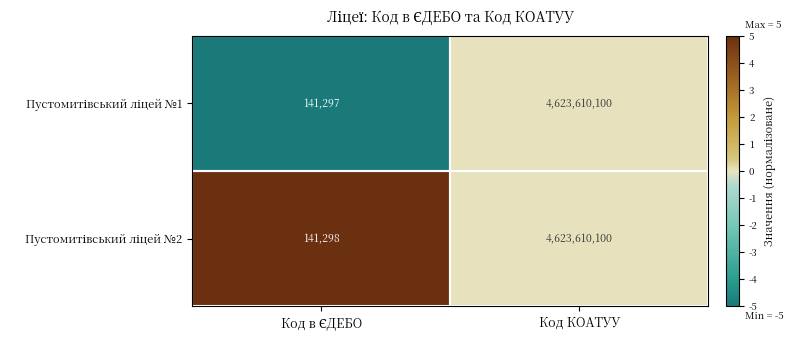

At which category does the chart reach its peak across all series?

Код КОАТУУ